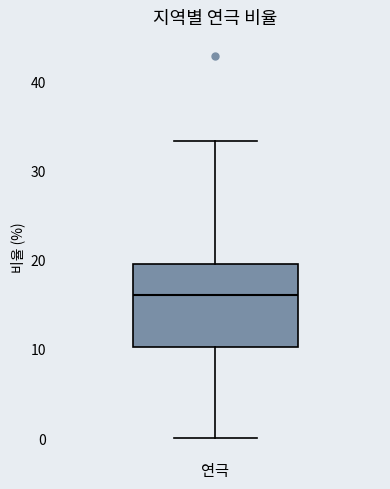

Where does the upper whisker of the box for 연극 end on the y-axis? The values are not printed on the chart, so give them approximately, as read against the axis.

33